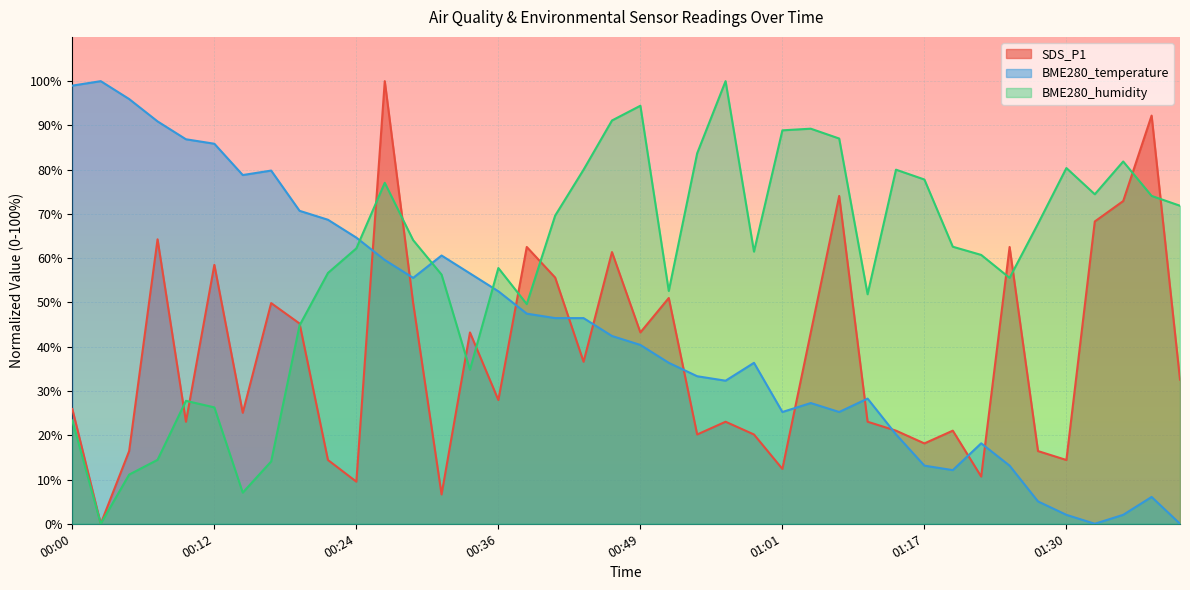

What position from the right is 01:38?

2